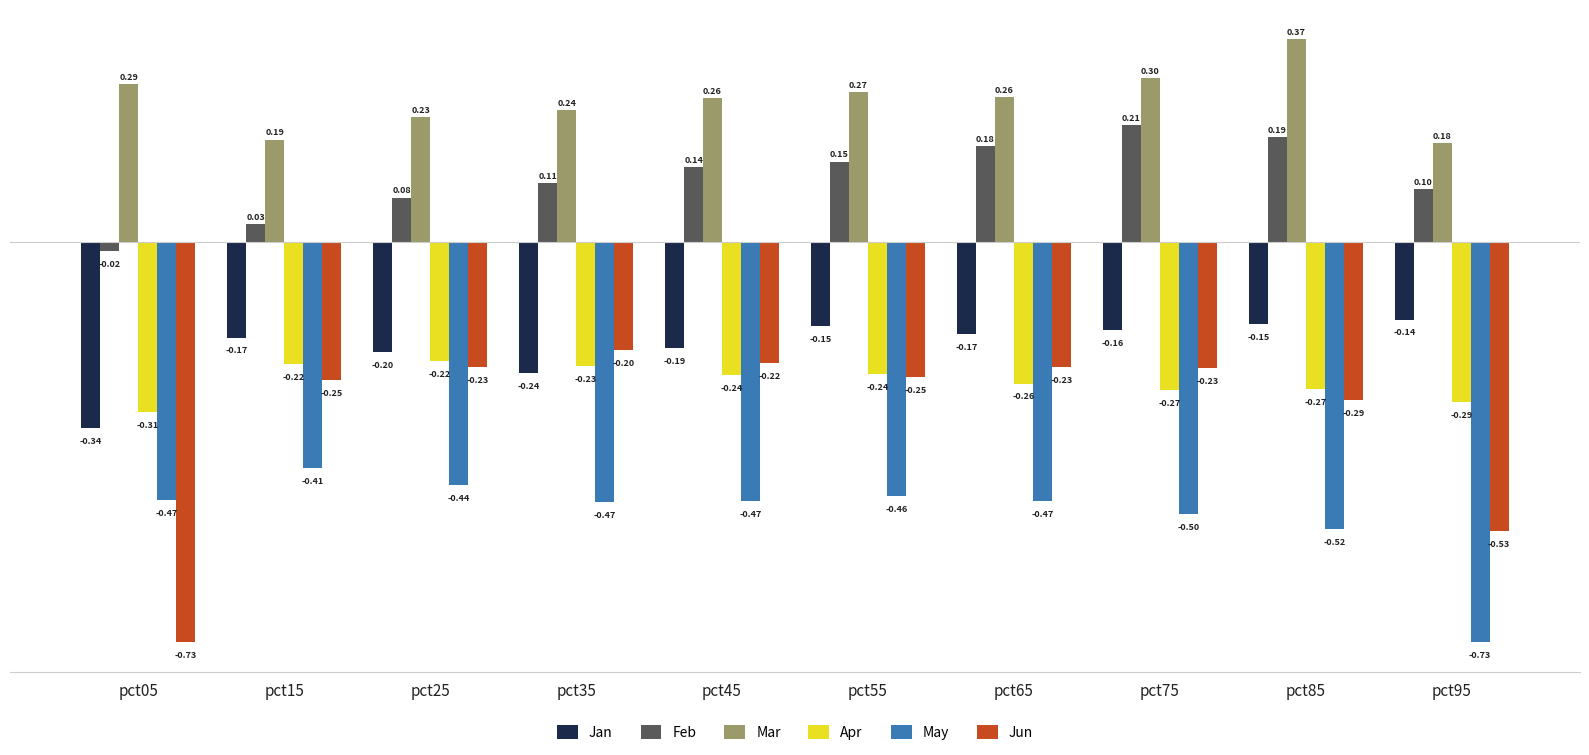

What is the average value of the Feb series?

0.1